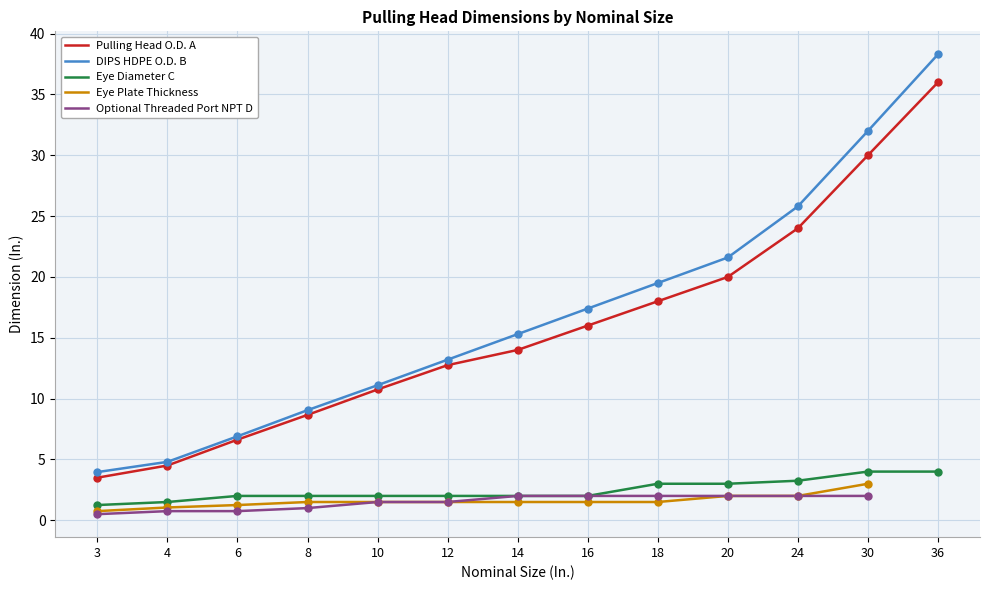

Is the value of Eye Diameter C at 36 greater than the value of Pulling Head O.D. A at 8?

No